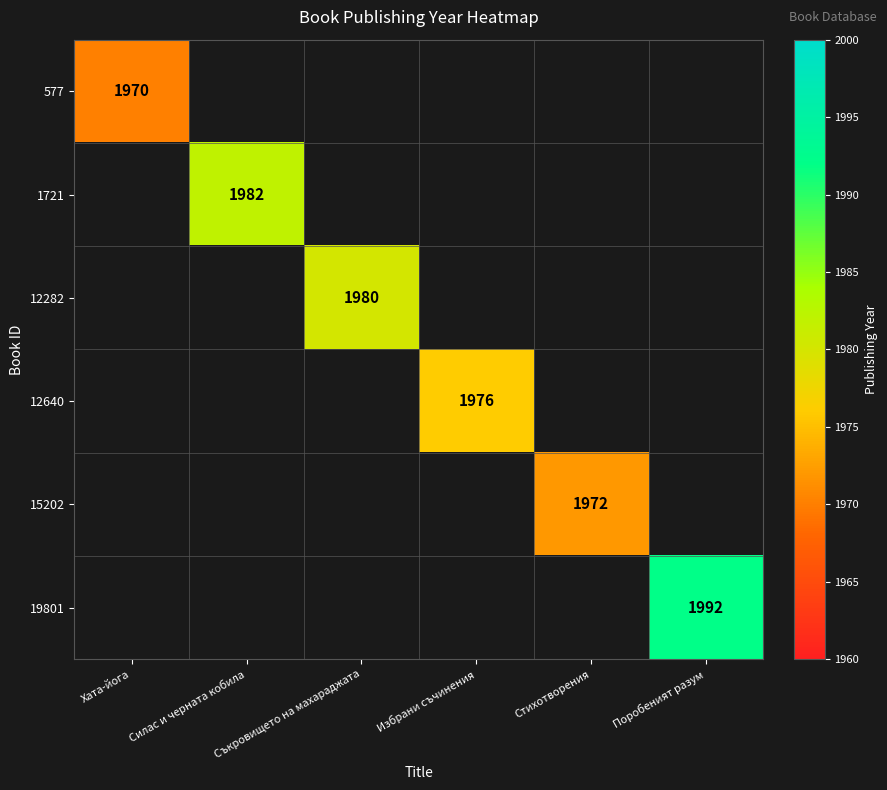

The value of 12640 at Избрани съчинения is 1976. True or false?

True